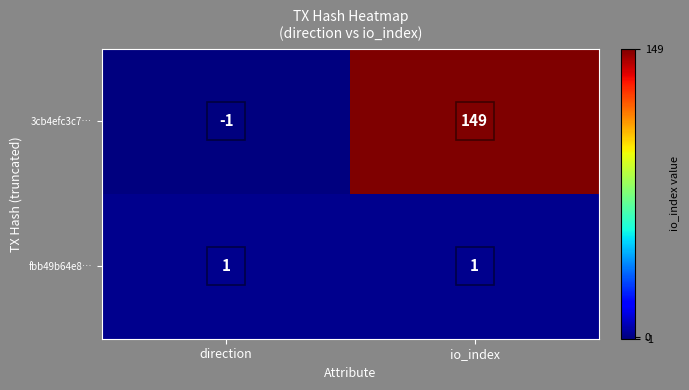

What is the difference between the 3cb4efc3c7… values at io_index and direction?

150